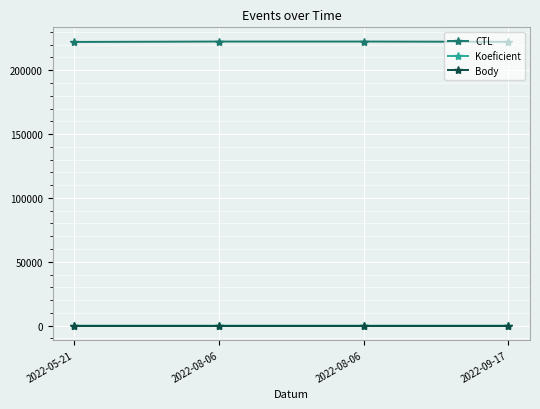

What is the lowest value of the Koeficient series?

3